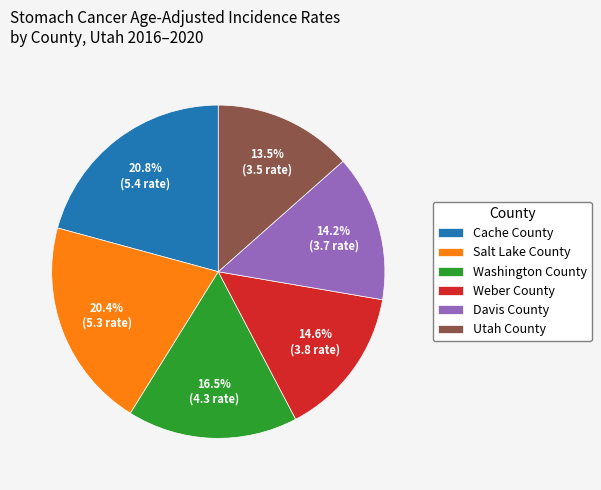

Is it true that Salt Lake County is 20% of the pie?

True